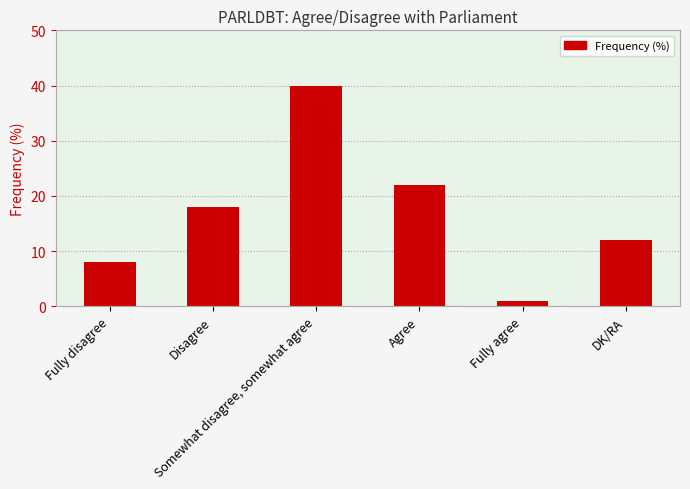

Rank the categories by value from highest to lowest.

Somewhat disagree, somewhat agree, Agree, Disagree, DK/RA, Fully disagree, Fully agree